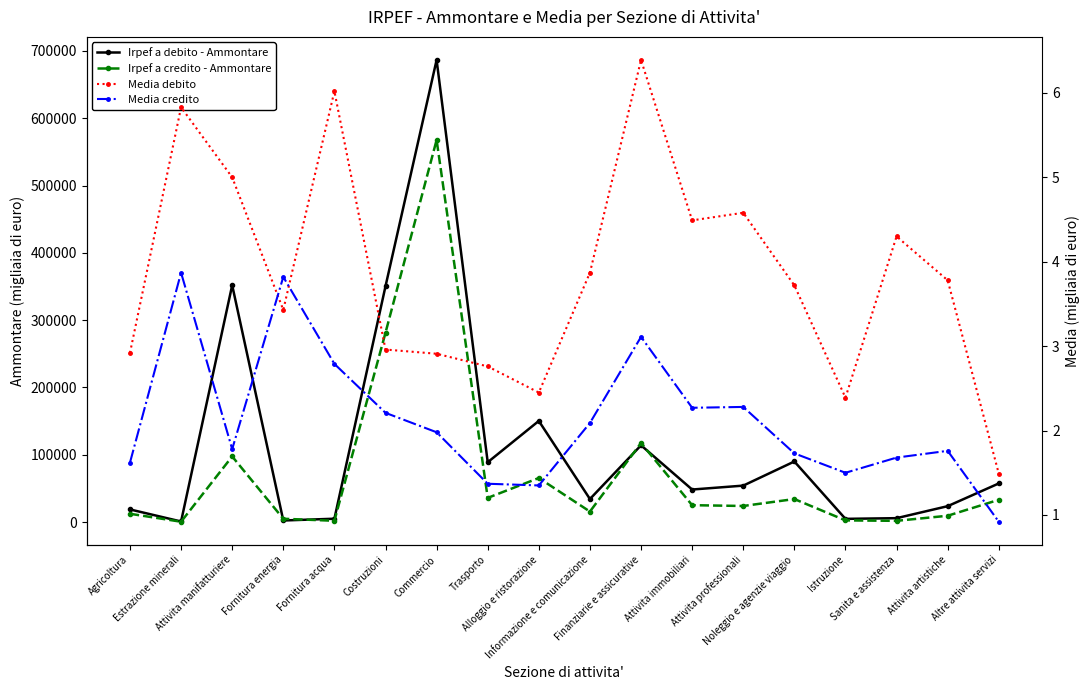

At which label does Media credito first exceed 1?

Agricoltura